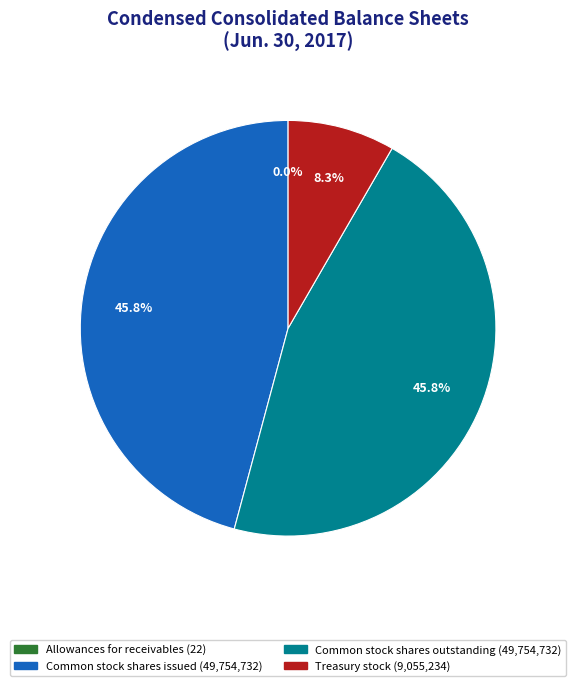

Is there any slice that represents more than half of the pie?

No